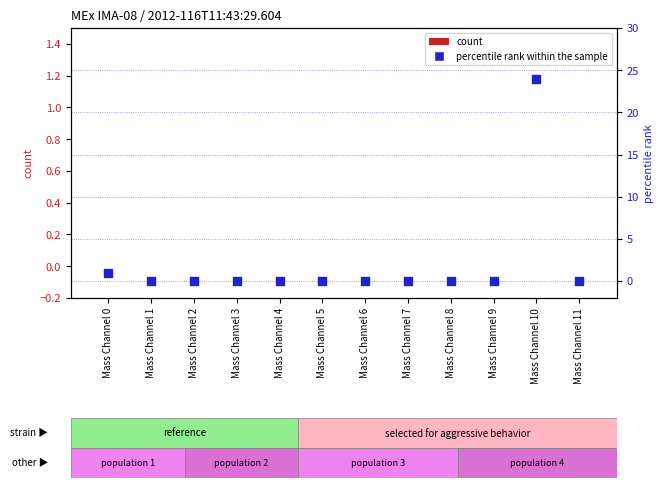

Which series contains the highest Y value?

percentile rank within the sample